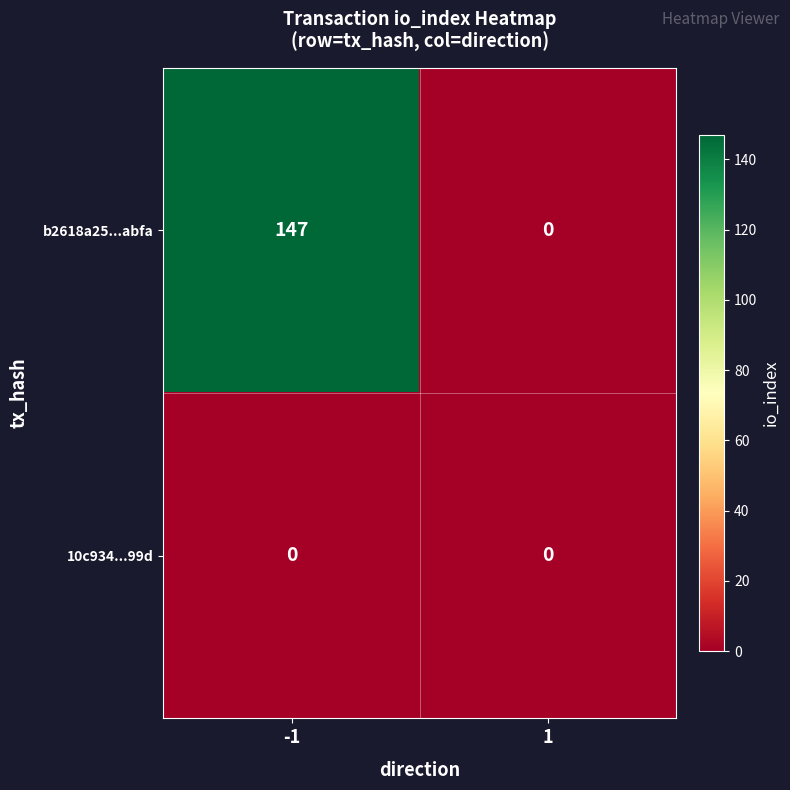

Is it true that b2618a25...abfa equals 220 at -1?

False